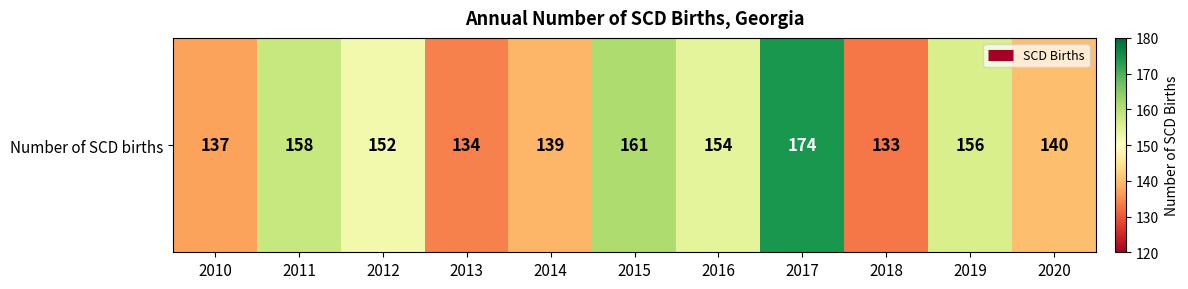

What value does the data have at 2012, to the nearest 5?

150